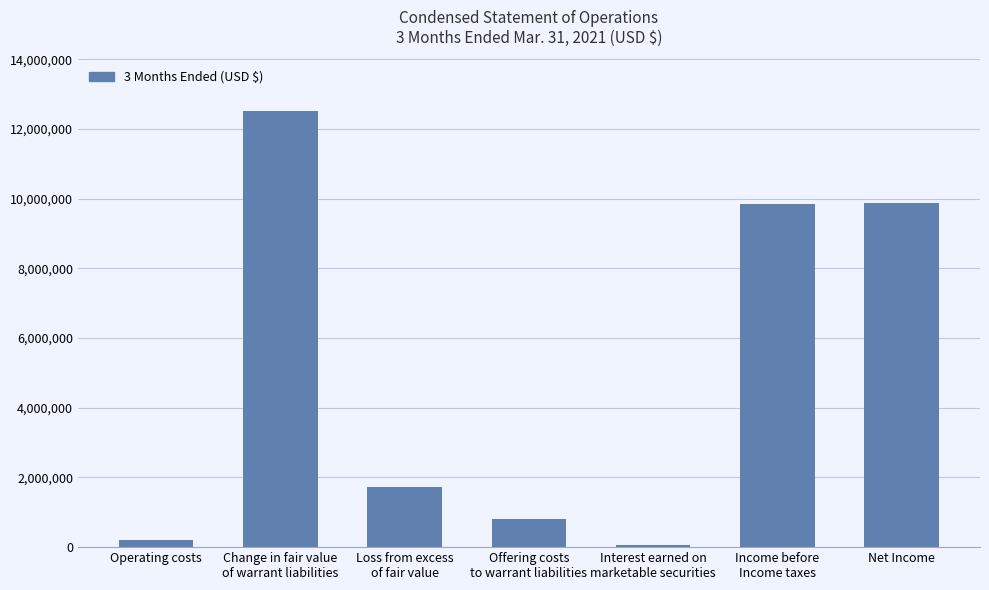

How many series are shown in this chart?

1